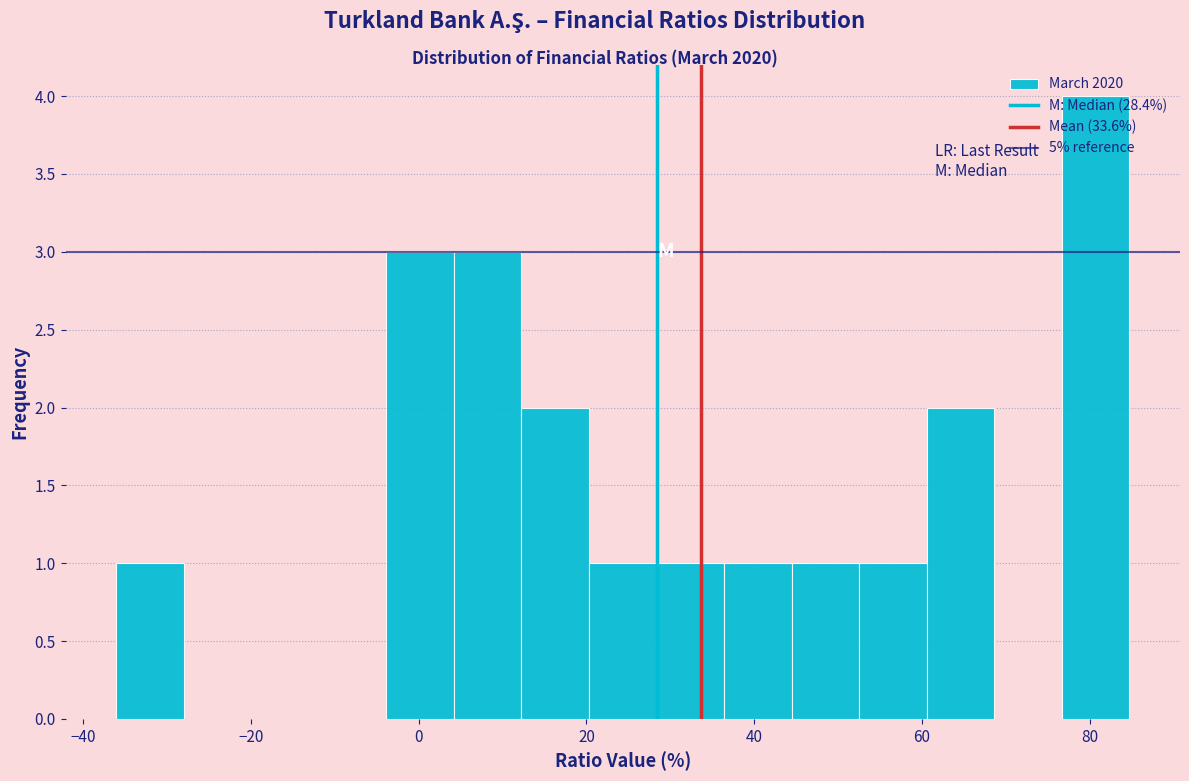

Reading left to right, list every bar in this chart as the range it spans on the x-axis followed by its height. Neither the bar edges nor the heights are printed on the chart, so give them approximately, as read against the axes.

-36 to -28: 1
-28 to -20: 0
-20 to -12: 0
-12 to -4: 0
-4 to 4: 3
4 to 12: 3
12 to 20: 2
20 to 28: 1
28 to 36: 1
36 to 44: 1
44 to 52: 1
52 to 60: 1
60 to 68: 2
68 to 76: 0
76 to 84: 4